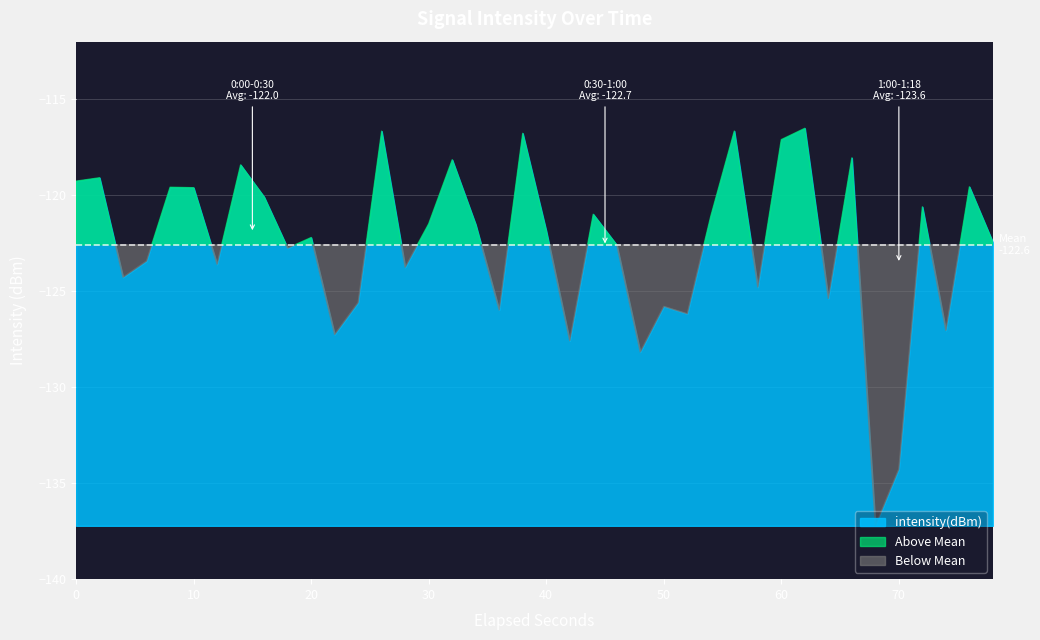

Reading right to left, transcribe all the data shown in this chart.

39=-122.5	38=-119.6	37=-127.0	36=-120.6	35=-134.3	34=-137.2	33=-118.1	32=-125.4	31=-116.5	30=-117.1	29=-124.8	28=-116.7	27=-121.1	26=-126.2	25=-125.8	24=-128.2	23=-122.6	22=-121.0	21=-127.6	20=-121.9	19=-116.8	18=-126.0	17=-121.5	16=-118.2	15=-121.5	14=-123.8	13=-116.7	12=-125.6	11=-127.3	10=-122.2	9=-122.8	8=-120.1	7=-118.4	6=-123.6	5=-119.6	4=-119.6	3=-123.4	2=-124.3	1=-119.1	0=-119.3